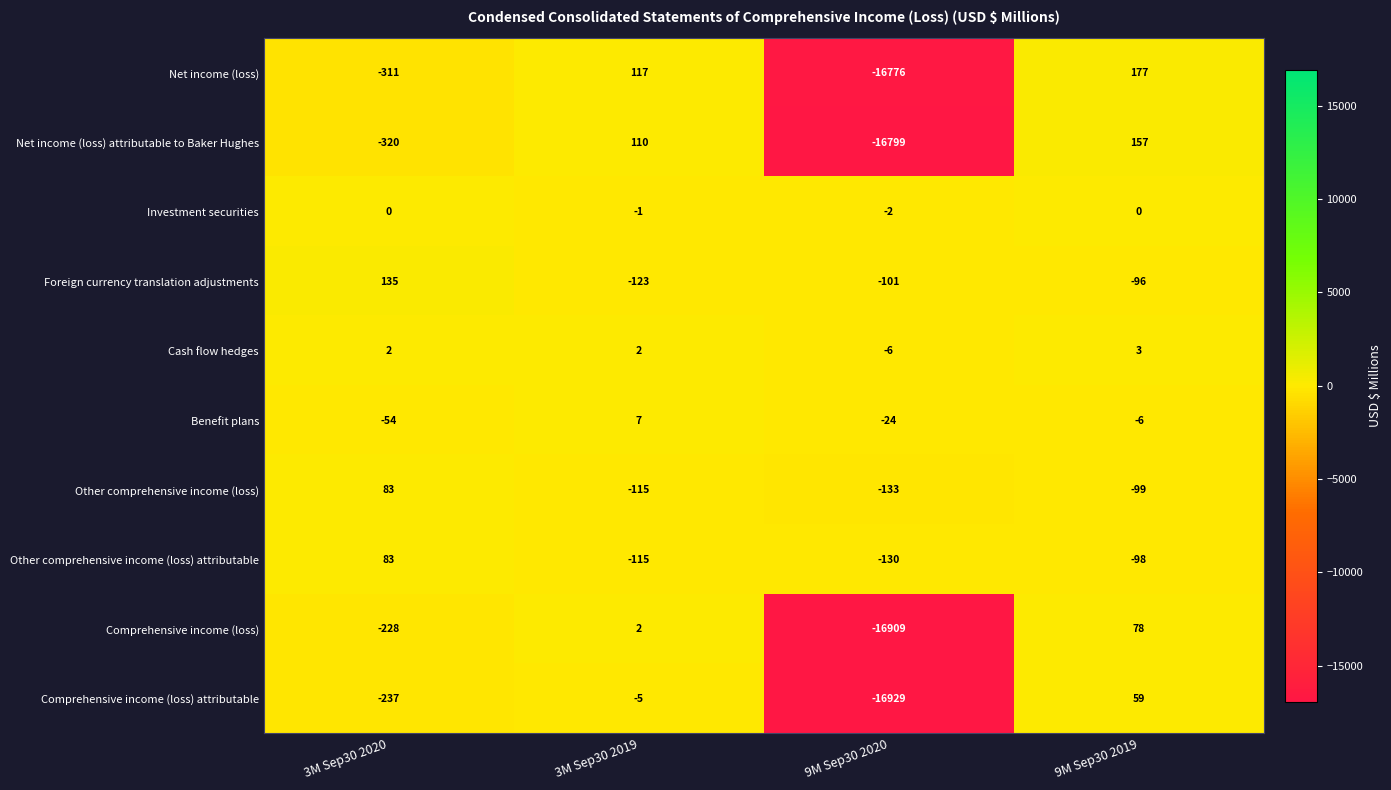

Between 3M Sep30 2019 and 9M Sep30 2020, which series saw the biggest shift?

Comprehensive income (loss) attributable